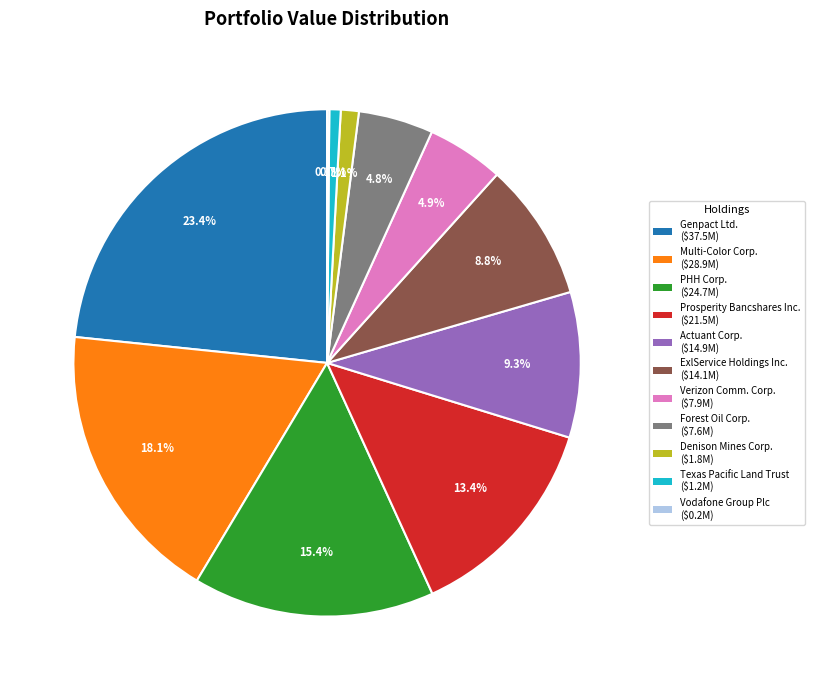

True or false: PHH Corp. accounts for 15% of the total.

True